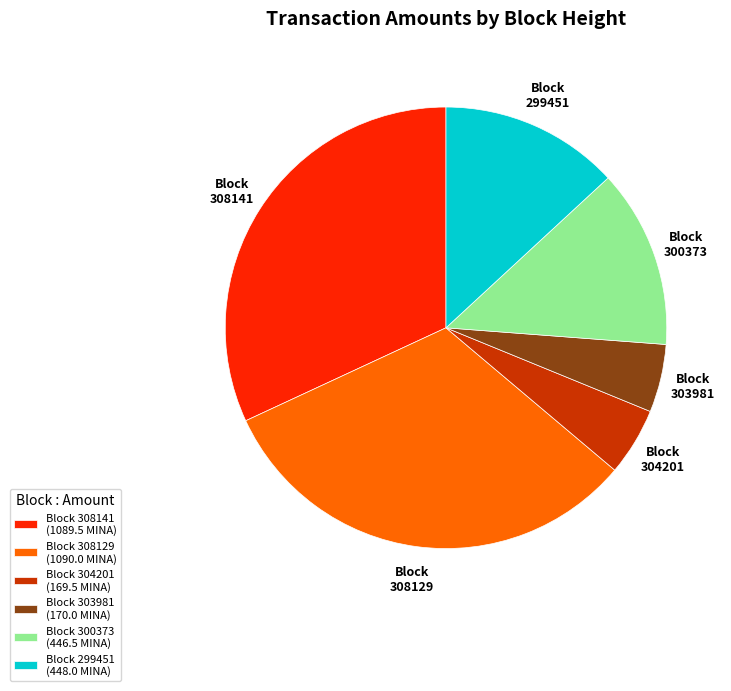

Is 308129 the majority of the pie?

No